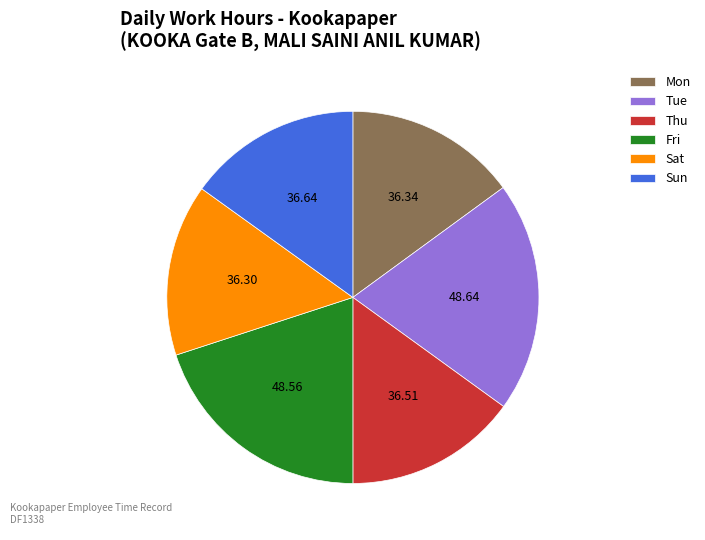

Is the sum of Sun and Sat greater than half?

No